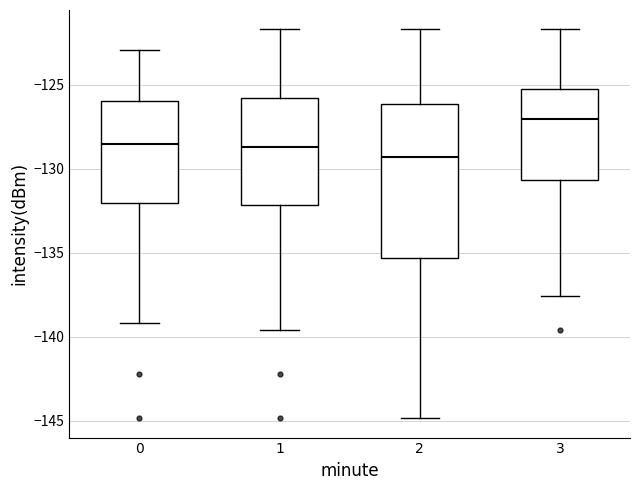

Reading left to right, transcribe this box plot: for each box, give where its median line is, the range the box spans, and where its two whiskers end, as read against the y-axis. The values are not printed on the chart, so give them approximately, as read against the axis.

0: median -128.5, box -132.0 to -126.0, whiskers -139.0 to -123.0
1: median -128.5, box -132.0 to -126.0, whiskers -139.5 to -121.5
2: median -129.5, box -135.5 to -126.0, whiskers -145.0 to -121.5
3: median -127.0, box -130.5 to -125.5, whiskers -137.5 to -121.5